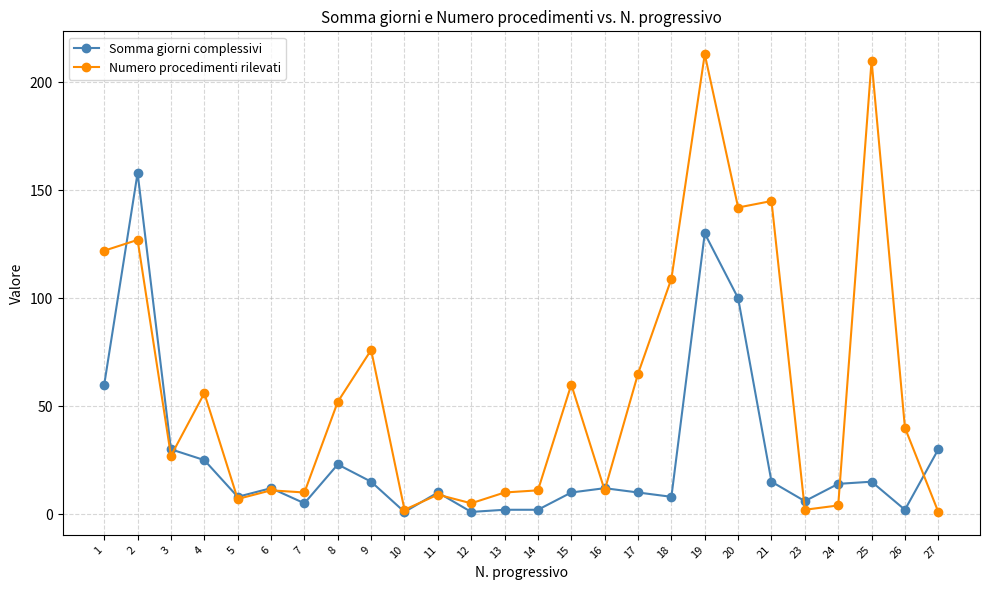

Which series has the largest range (max minus min)?

Numero procedimenti rilevati